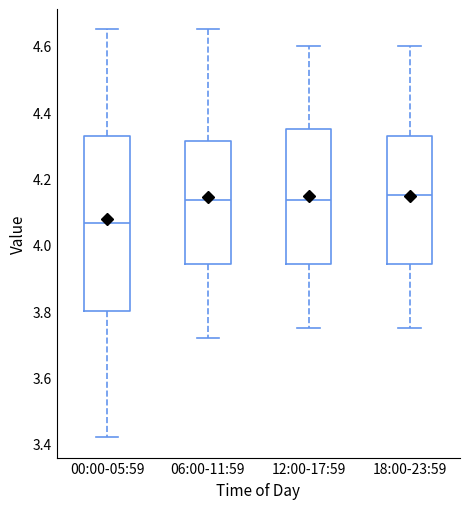

Reading left to right, transcribe this box plot: for each box, give where its median line is, the range the box spans, and where its two whiskers end, as read against the y-axis. The values are not printed on the chart, so give them approximately, as read against the axis.

00:00-05:59: median 4.06, box 3.80 to 4.32, whiskers 3.42 to 4.66
06:00-11:59: median 4.14, box 3.94 to 4.32, whiskers 3.72 to 4.66
12:00-17:59: median 4.14, box 3.94 to 4.36, whiskers 3.76 to 4.60
18:00-23:59: median 4.16, box 3.94 to 4.32, whiskers 3.76 to 4.60